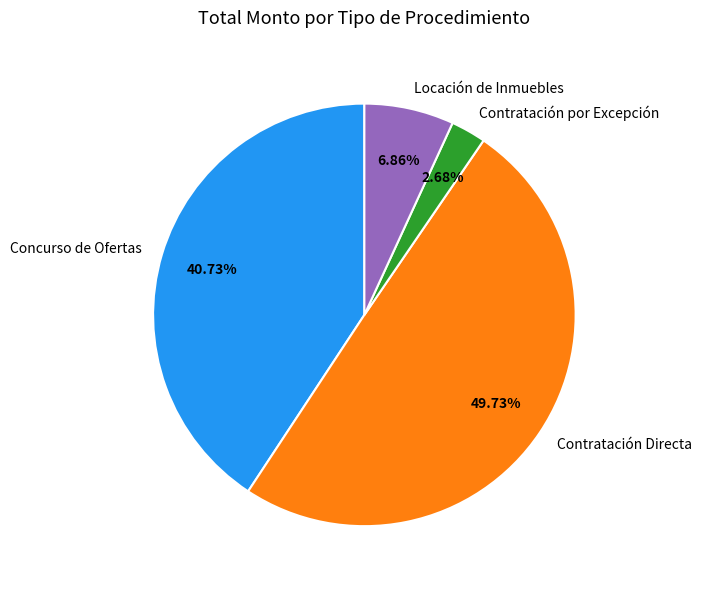

How many segments does this pie chart have?

4